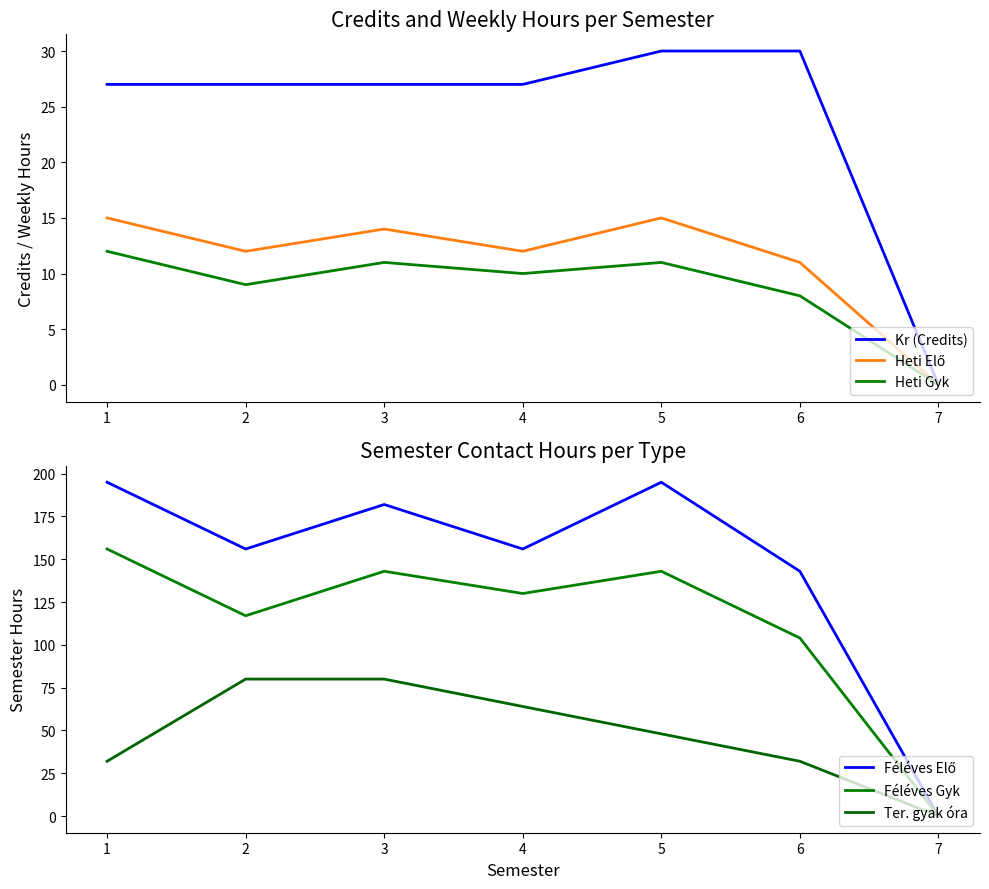

Is this an area chart (filled region under the line)?

No